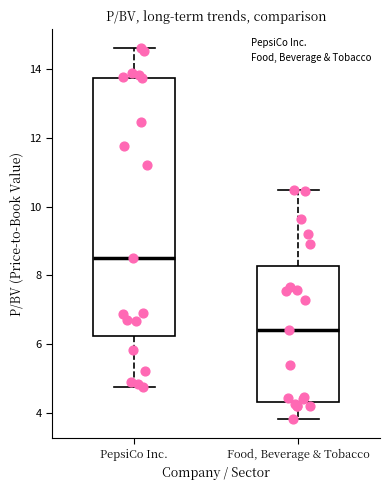

Reading left to right, read every box against the y-axis: the position of its median line, the range the box covers, and the ends of its whiskers. The values are not printed on the chart, so give them approximately, as read against the axis.

PepsiCo Inc.: median 8.6, box 6.2 to 13.8, whiskers 4.8 to 14.6
Food, Beverage & Tobacco: median 6.4, box 4.4 to 8.2, whiskers 3.8 to 10.4